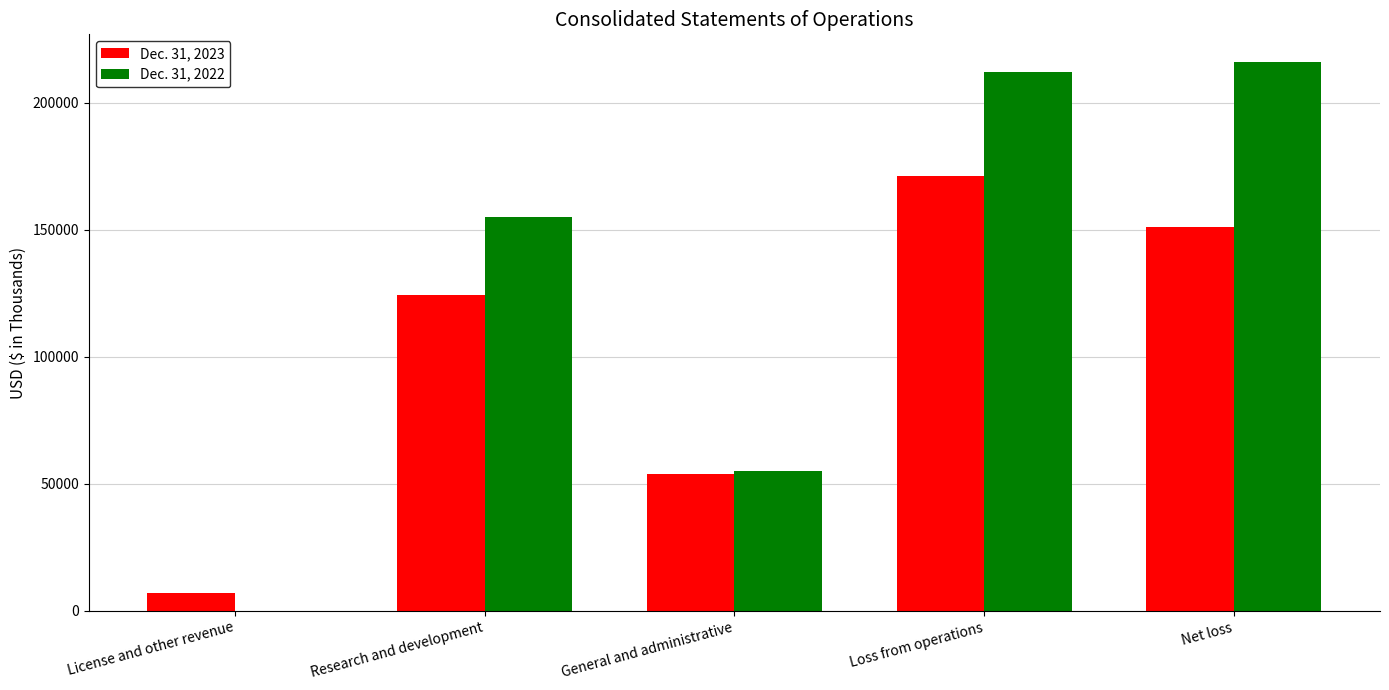

Which series changed the most between Research and development and General and administrative?

Dec. 31, 2022